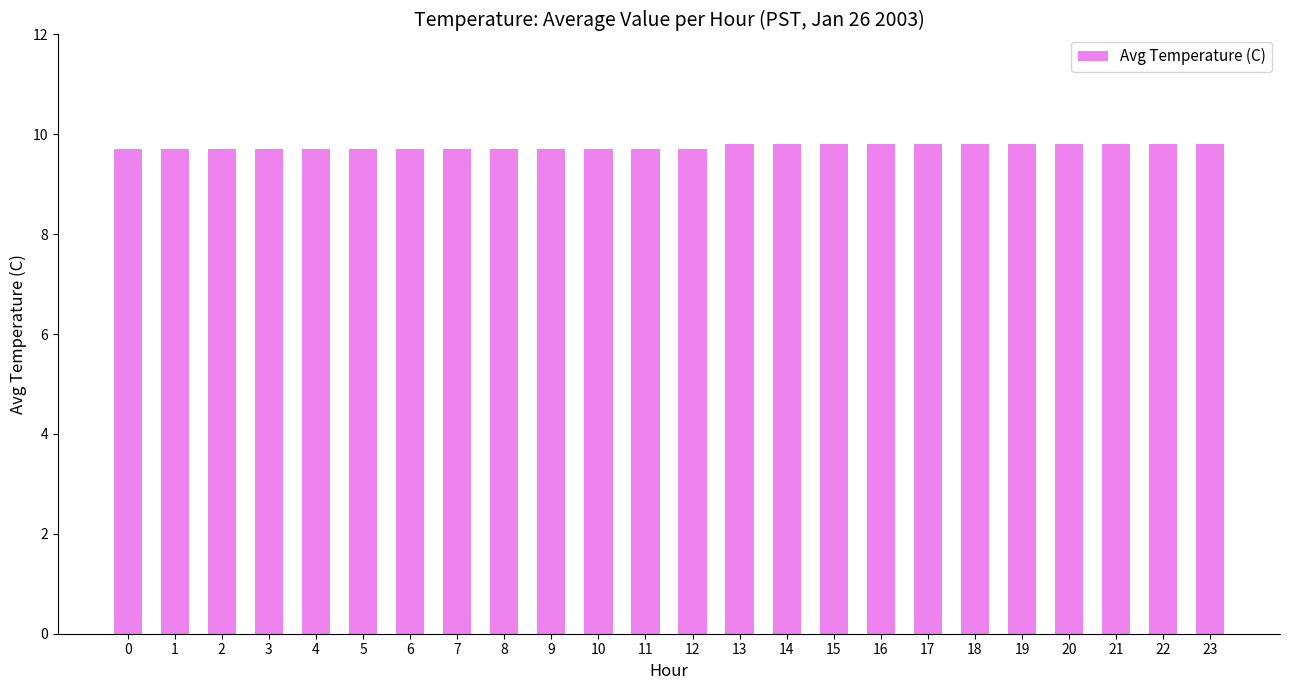

What is the sum of the values at 11 and 17?

19.5